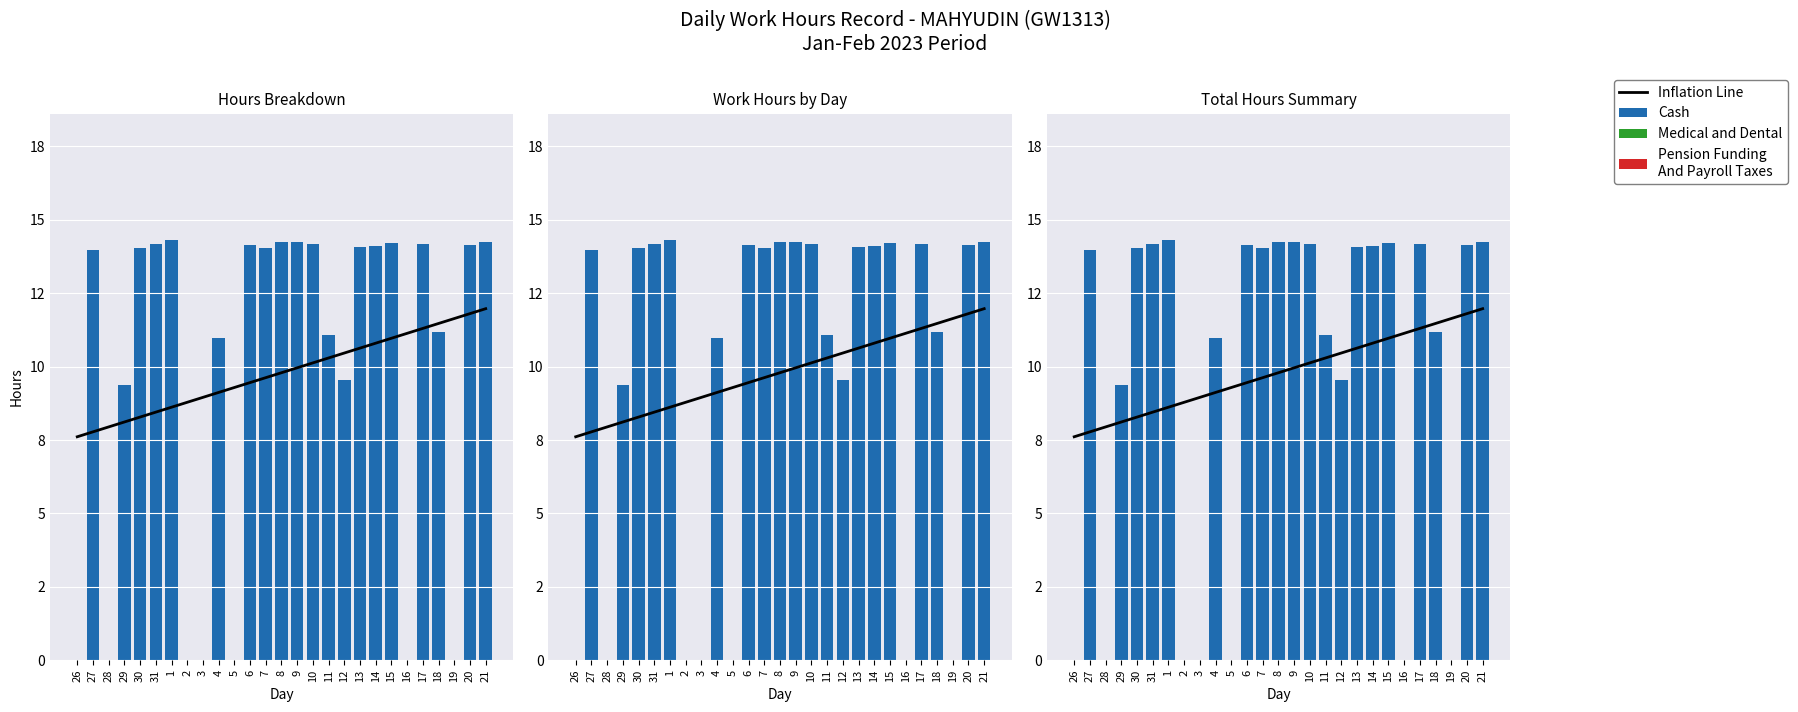

How many groups of bars are there?

27